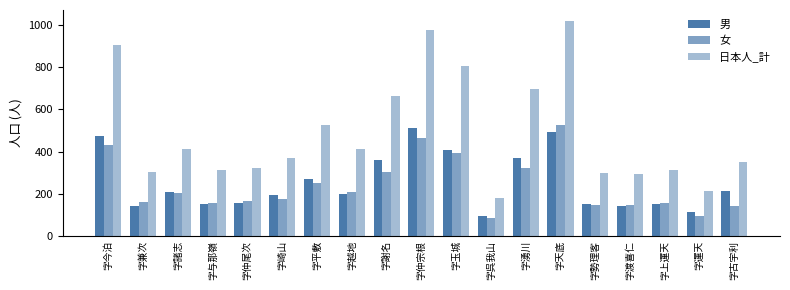

Count the number of categories in the chart.

19